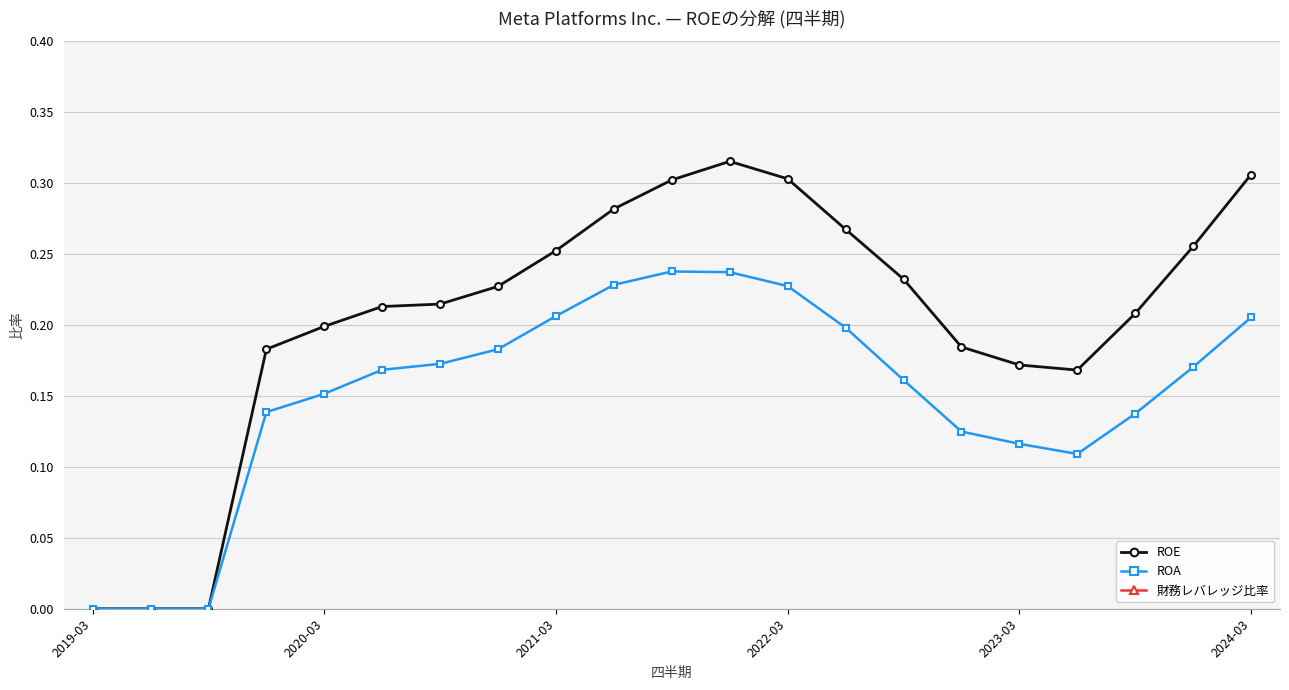

True or false: ROA has more than 0 interior local peaks.

True